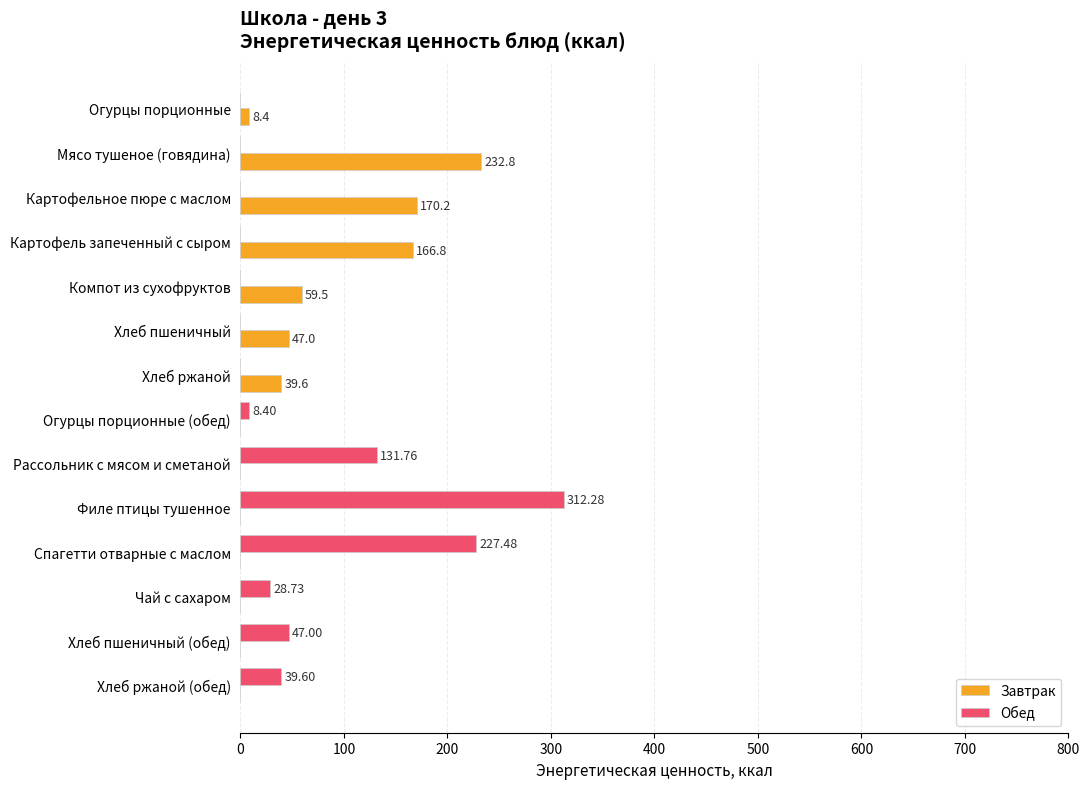

At which label is Завтрак closest to 116?

Картофель запеченный с сыром